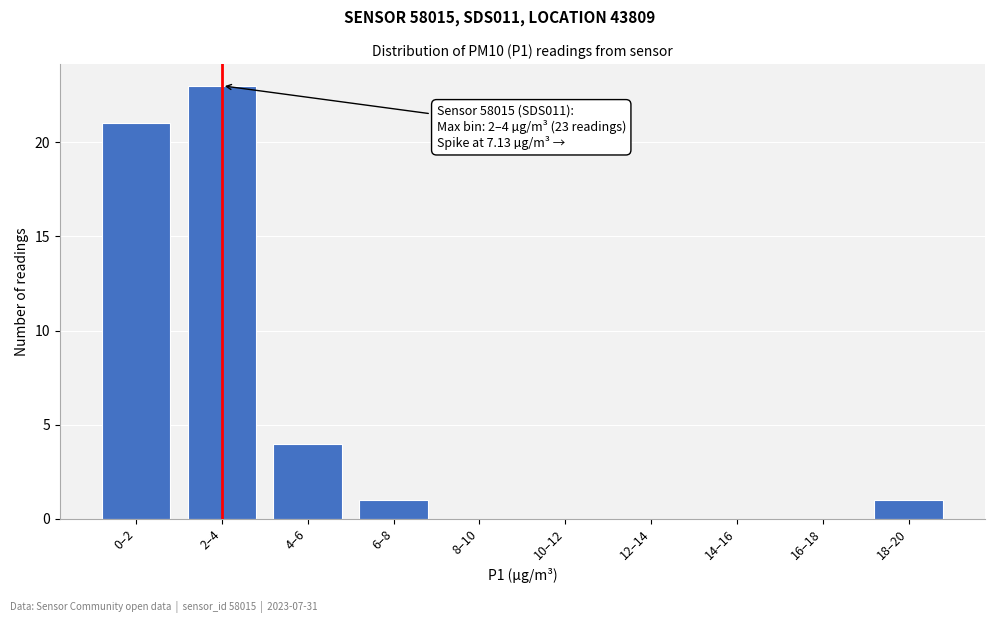

Reading left to right, list all the values displayed in this chart.

0–2=21	2–4=23	4–6=4	6–8=1	8–10=0	10–12=0	12–14=0	14–16=0	16–18=0	18–20=1